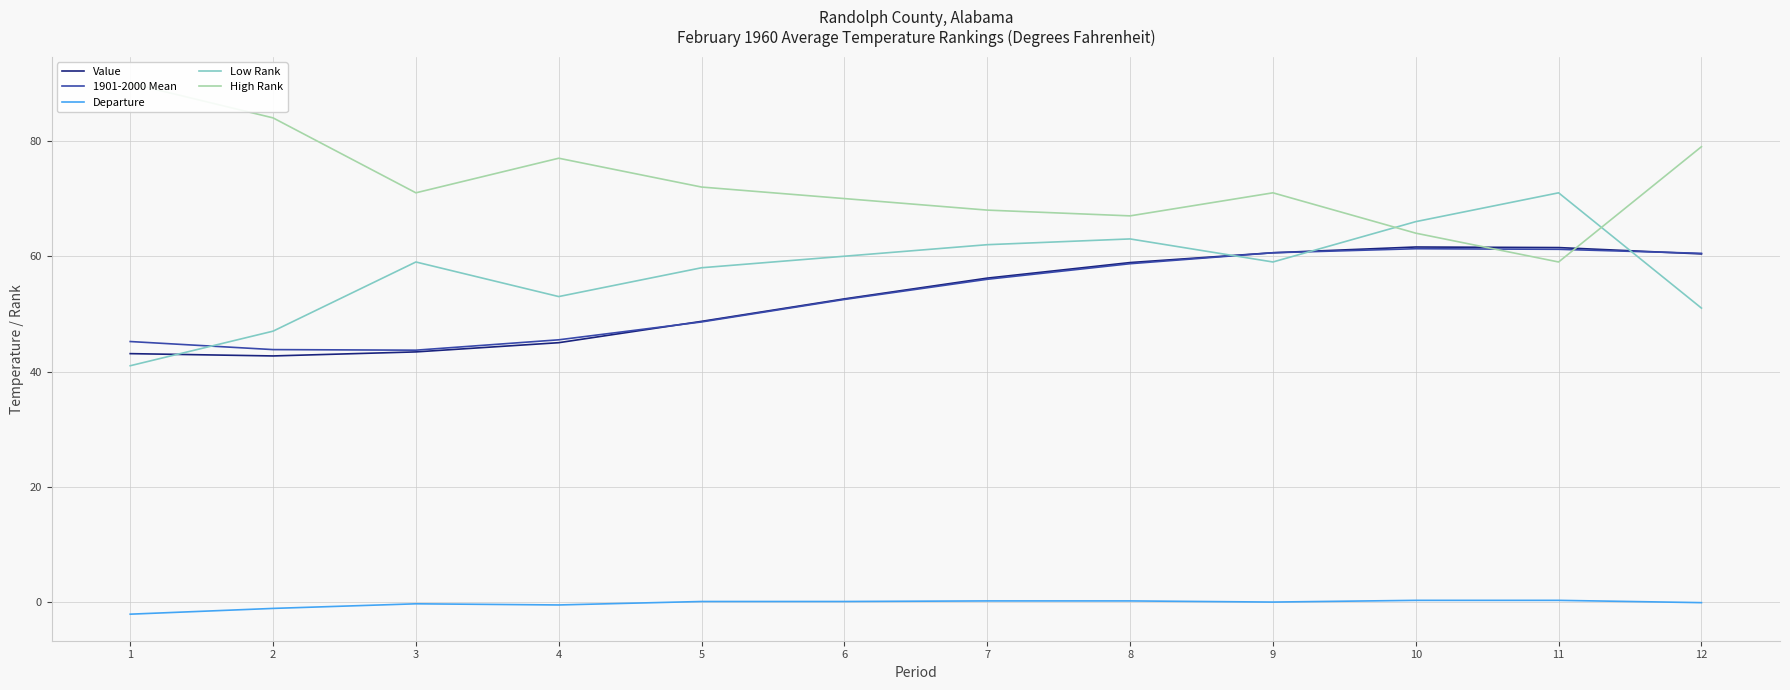

Where is the first local maximum for Value?

10